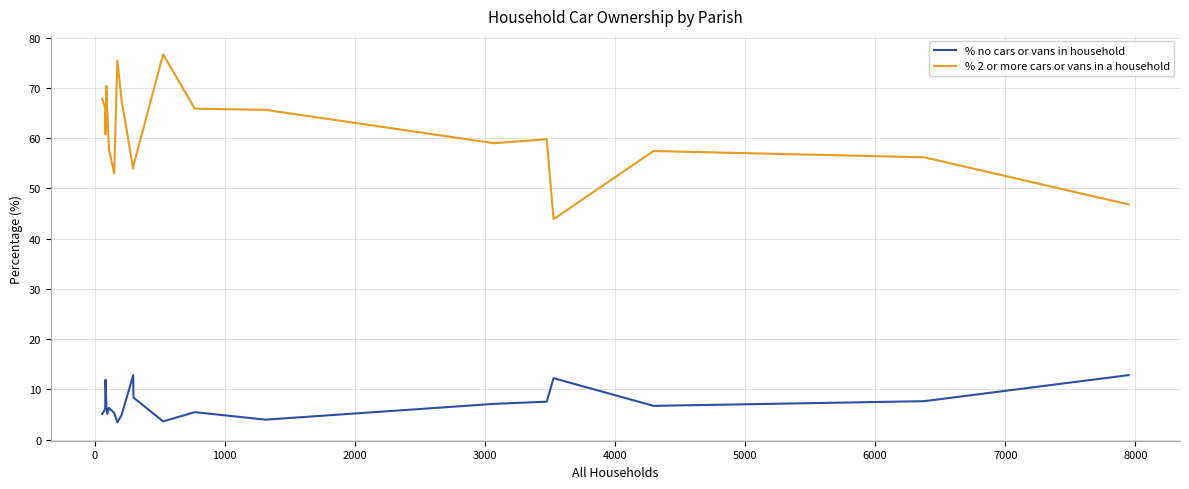

Which series has the largest range (max minus min)?

% 2 or more cars or vans in a household